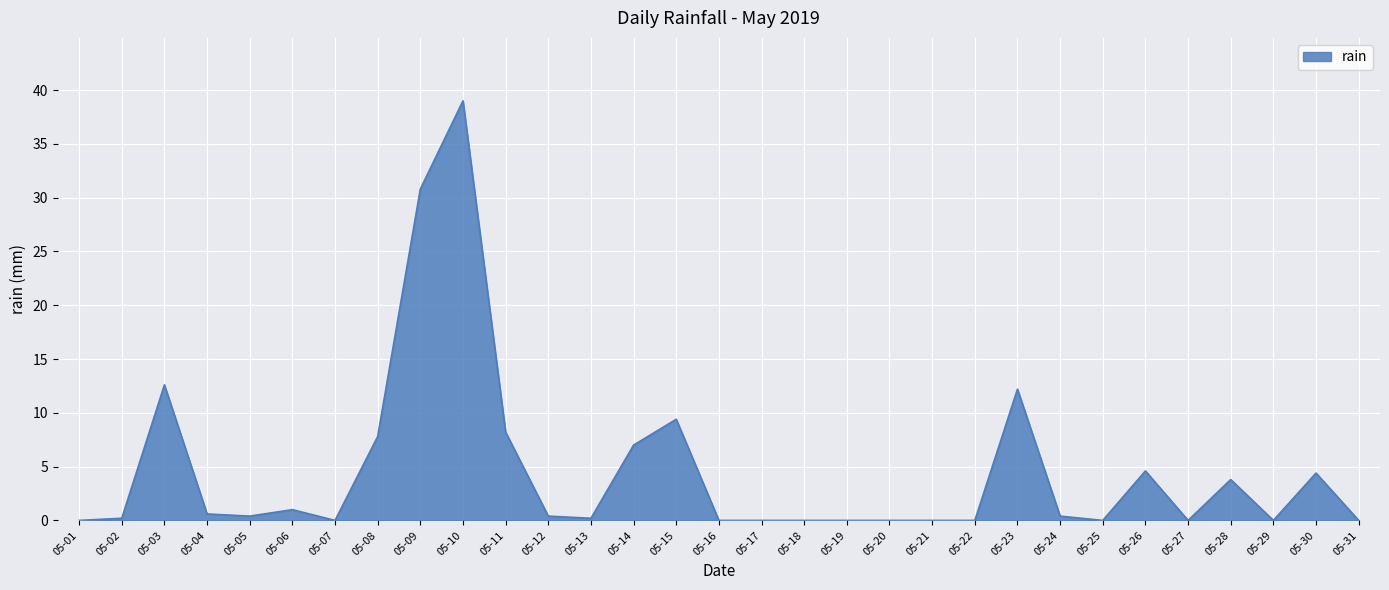

How many lines are shown in the chart?

1